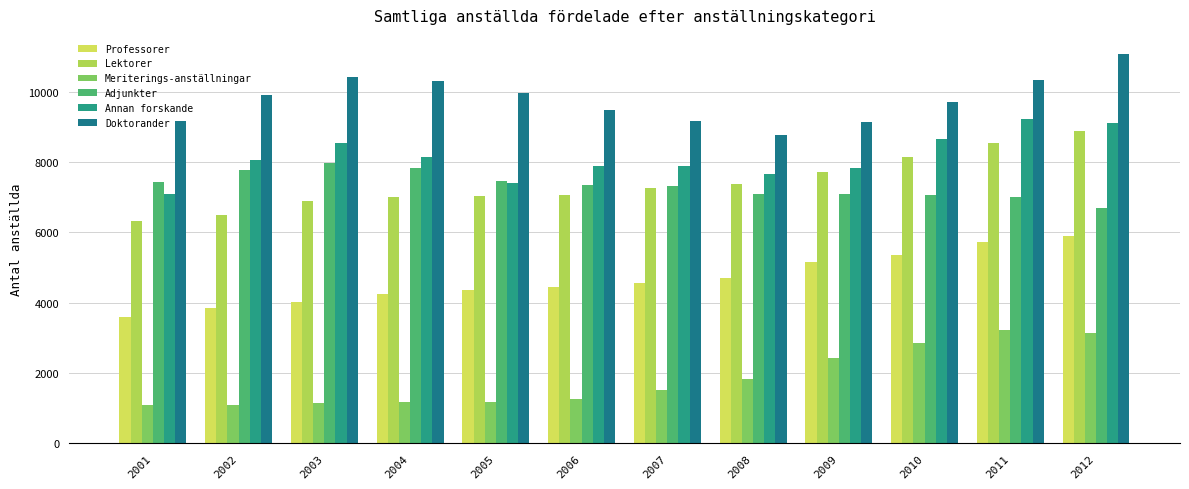

How many bars are there in each group?

6